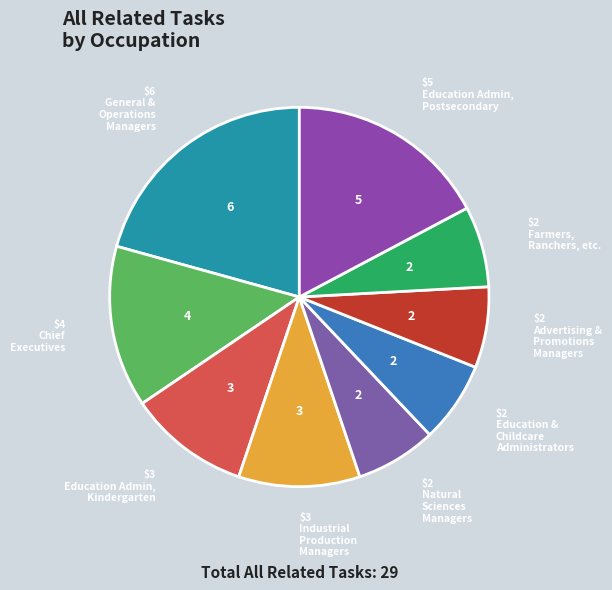

Rank the categories by value from highest to lowest.

General and Operations Managers, Education Administrators, Postsecondary, Chief Executives, Education Administrators, Kindergarten, Industrial Production Managers, Natural Sciences Managers, Education and Childcare Administrators, Advertising and Promotions Managers, Farmers, Ranchers, and Other Agricultural